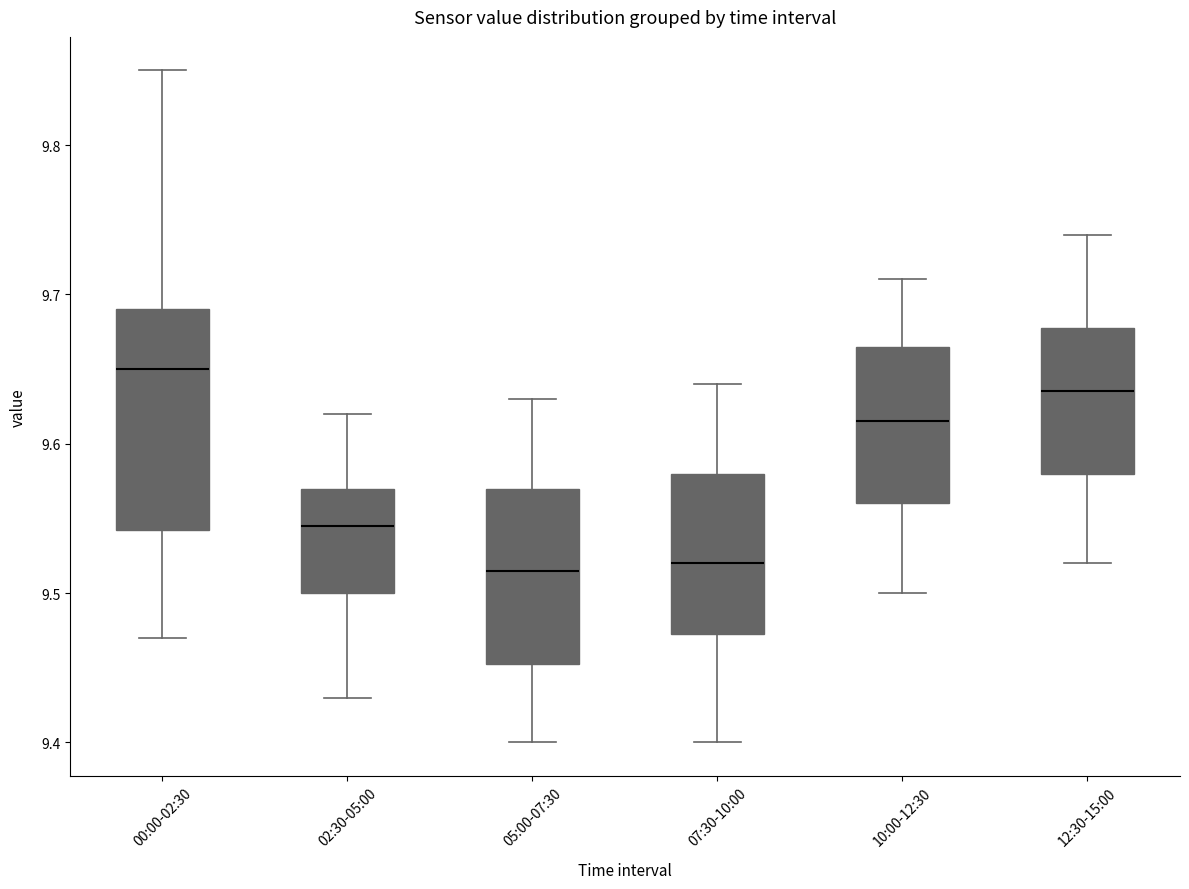

Reading left to right, transcribe this box plot: for each box, give where its median line is, the range the box spans, and where its two whiskers end, as read against the y-axis. The values are not printed on the chart, so give them approximately, as read against the axis.

00:00-02:30: median 9.65, box 9.54 to 9.69, whiskers 9.47 to 9.85
02:30-05:00: median 9.55, box 9.50 to 9.57, whiskers 9.43 to 9.62
05:00-07:30: median 9.52, box 9.45 to 9.57, whiskers 9.40 to 9.63
07:30-10:00: median 9.52, box 9.47 to 9.58, whiskers 9.40 to 9.64
10:00-12:30: median 9.62, box 9.56 to 9.67, whiskers 9.50 to 9.71
12:30-15:00: median 9.64, box 9.58 to 9.68, whiskers 9.52 to 9.74